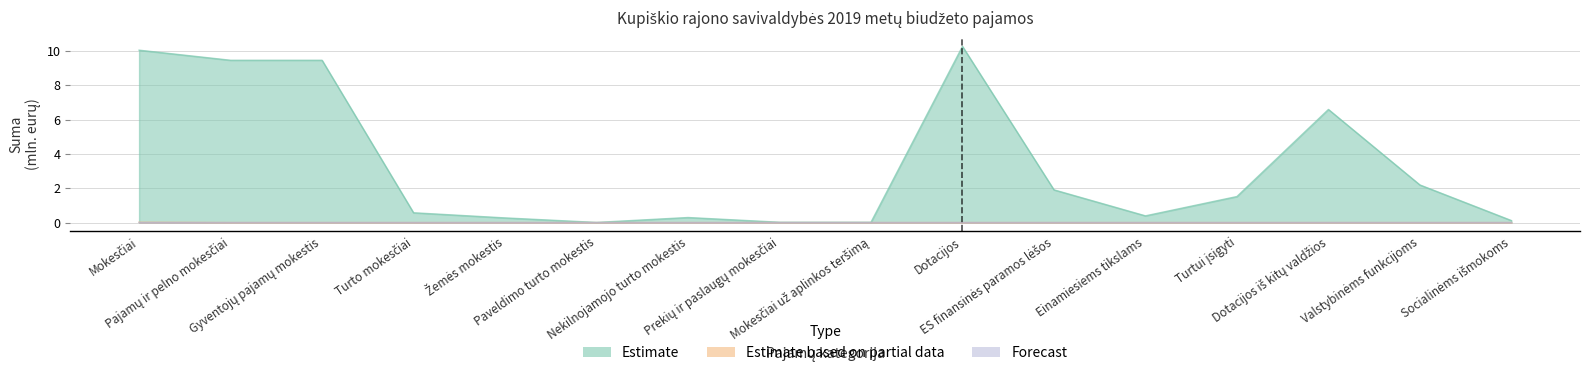

How many lines are shown in the chart?

3